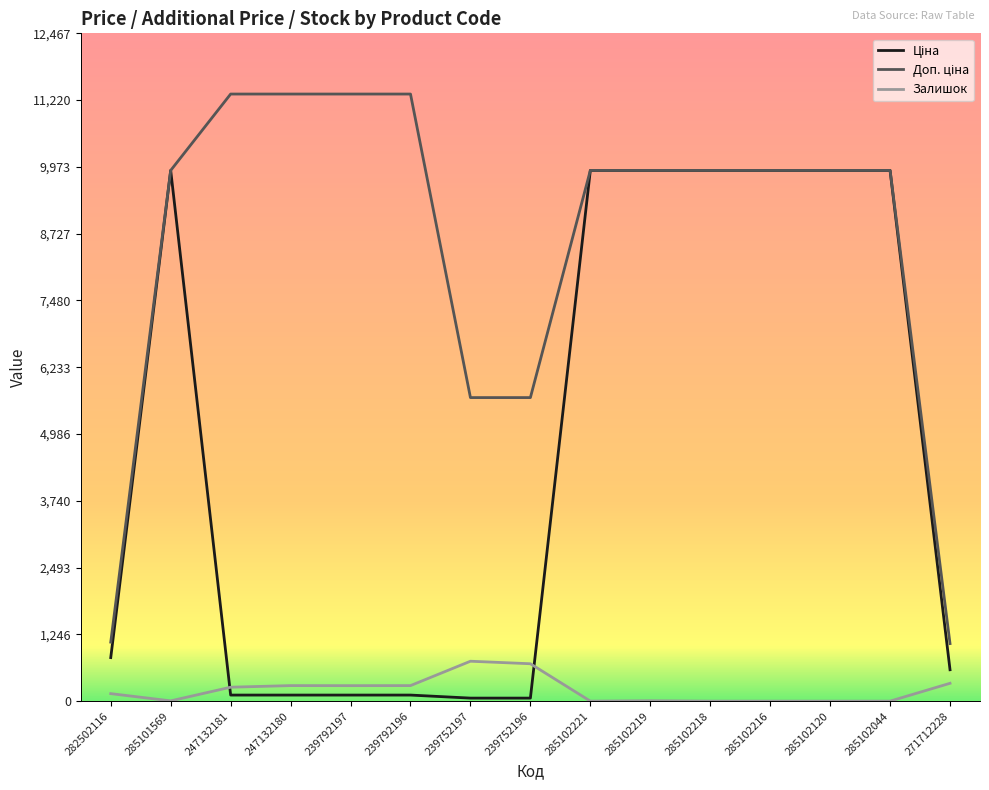

What is the maximum value shown in the chart?

11334.0